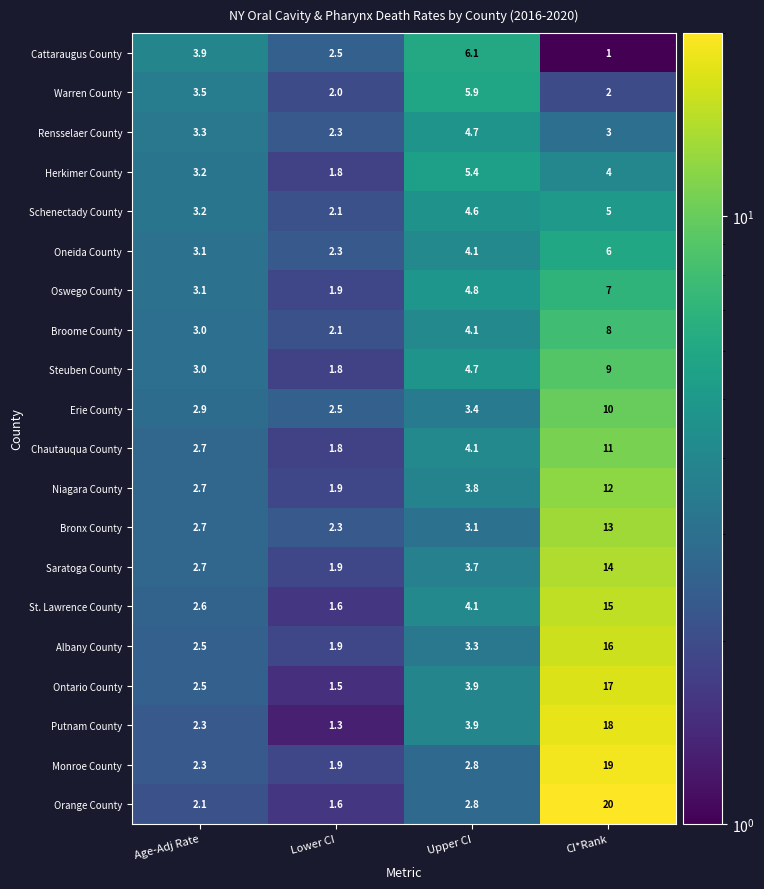

At how many categories does at least one series exceed 2?

4